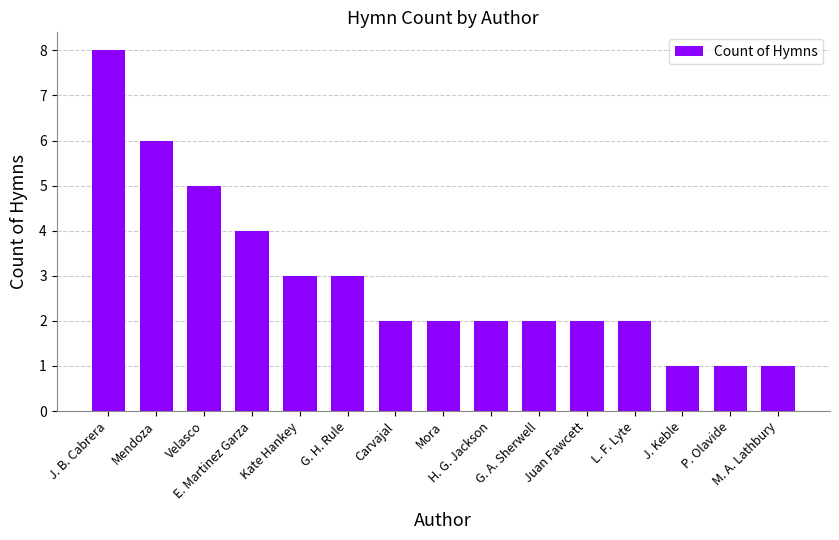

What is the maximum value shown in the chart?

8